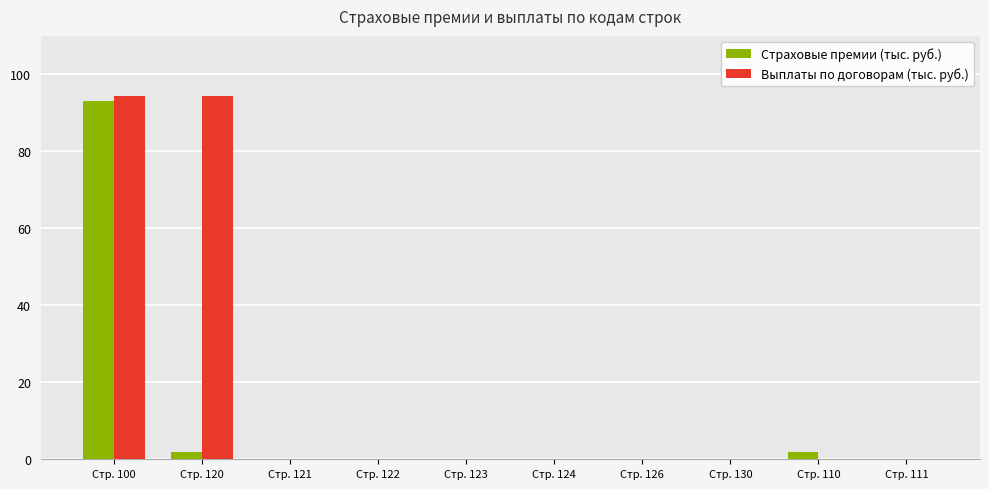

Between Стр. 100 and Стр. 122, which series saw the biggest shift?

Выплаты по договорам (тыс. руб.)